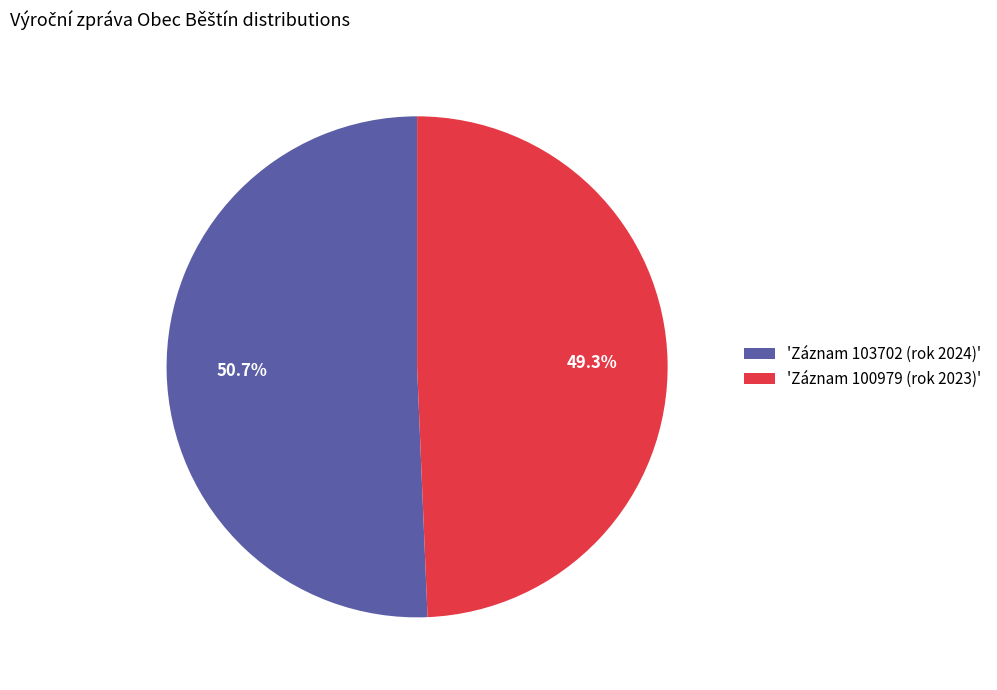

How many slices are in this pie chart?

2